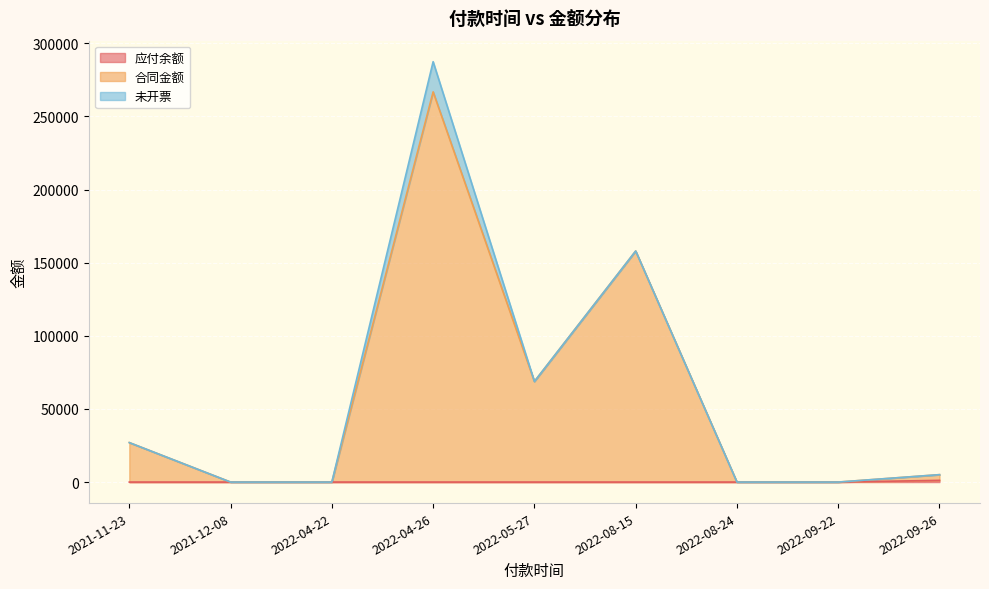

At which label does 合同金额 first exceed 5070?

2021-11-23